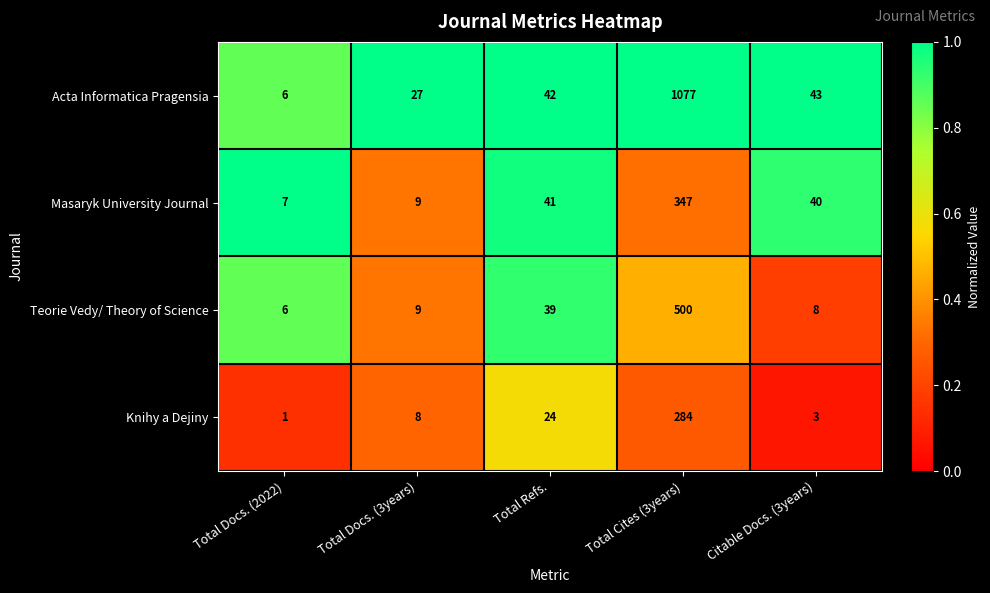

What is the greatest value displayed?

1077